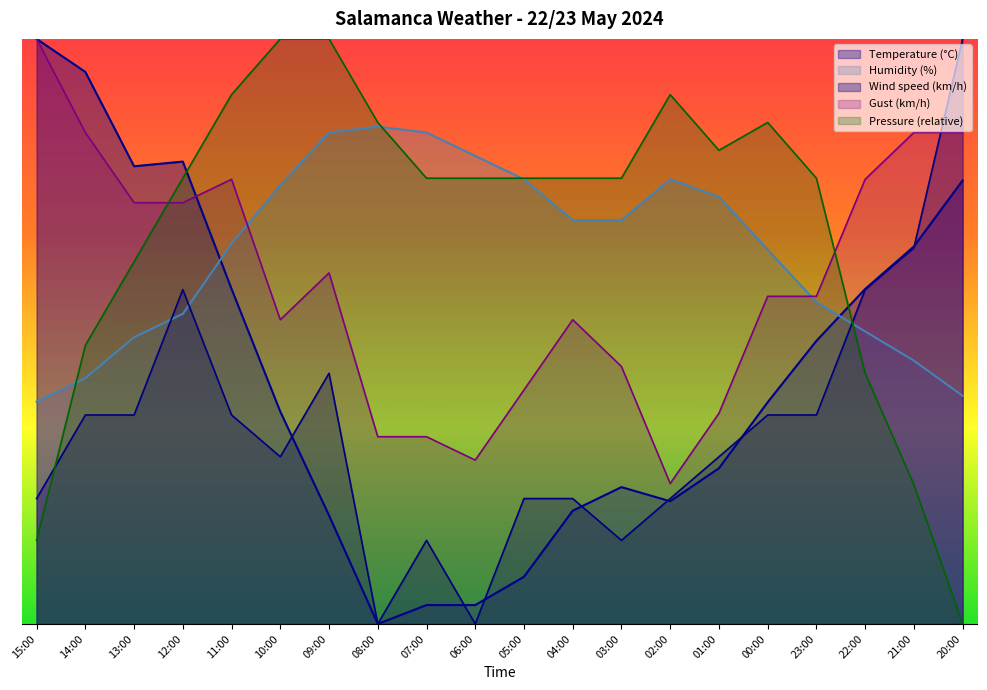

How many series are shown in this chart?

5